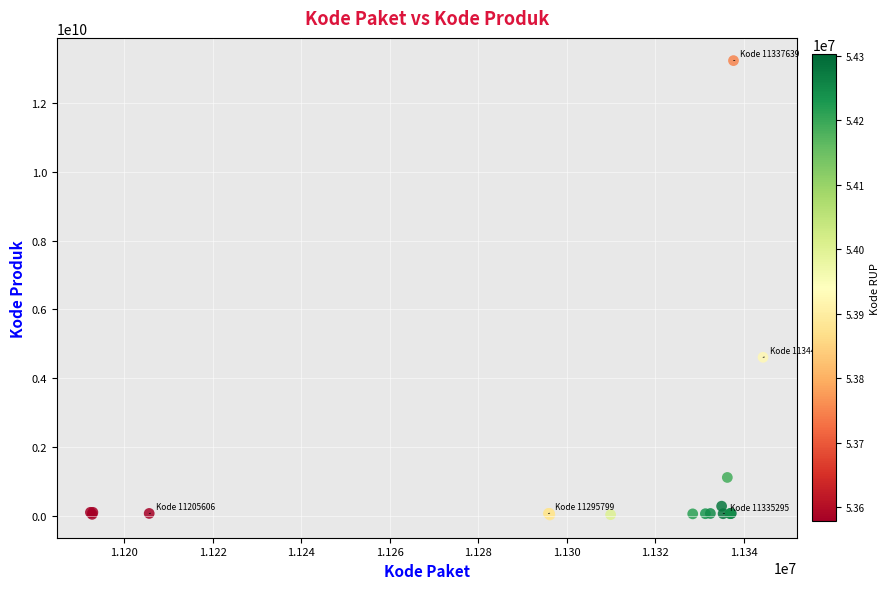

What Y value in the scatter plot is closest to 6628119878?

4613012370